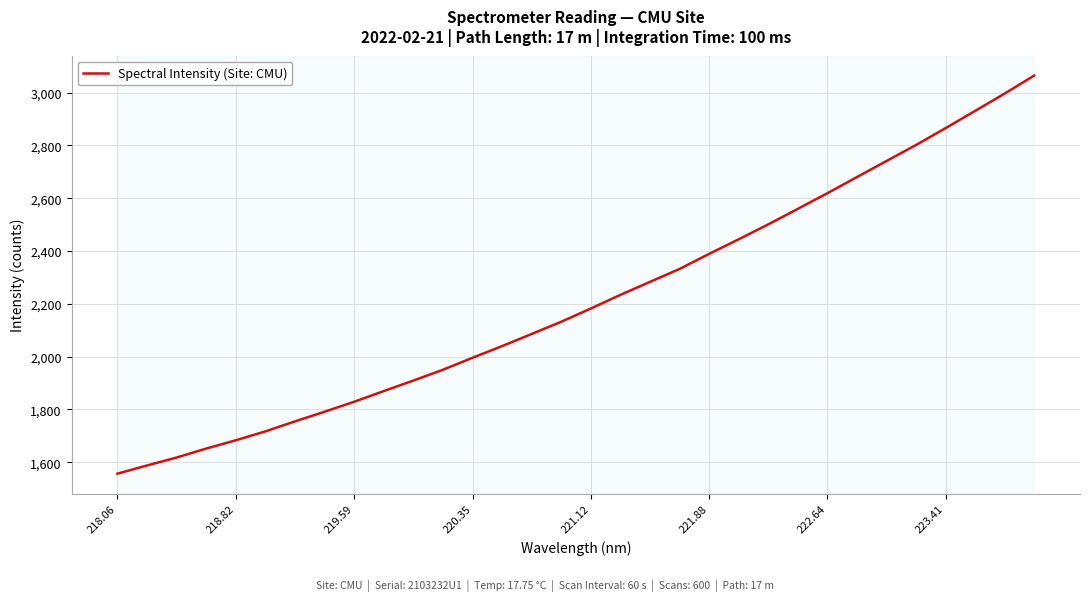

What is the greatest value displayed?

3064.4